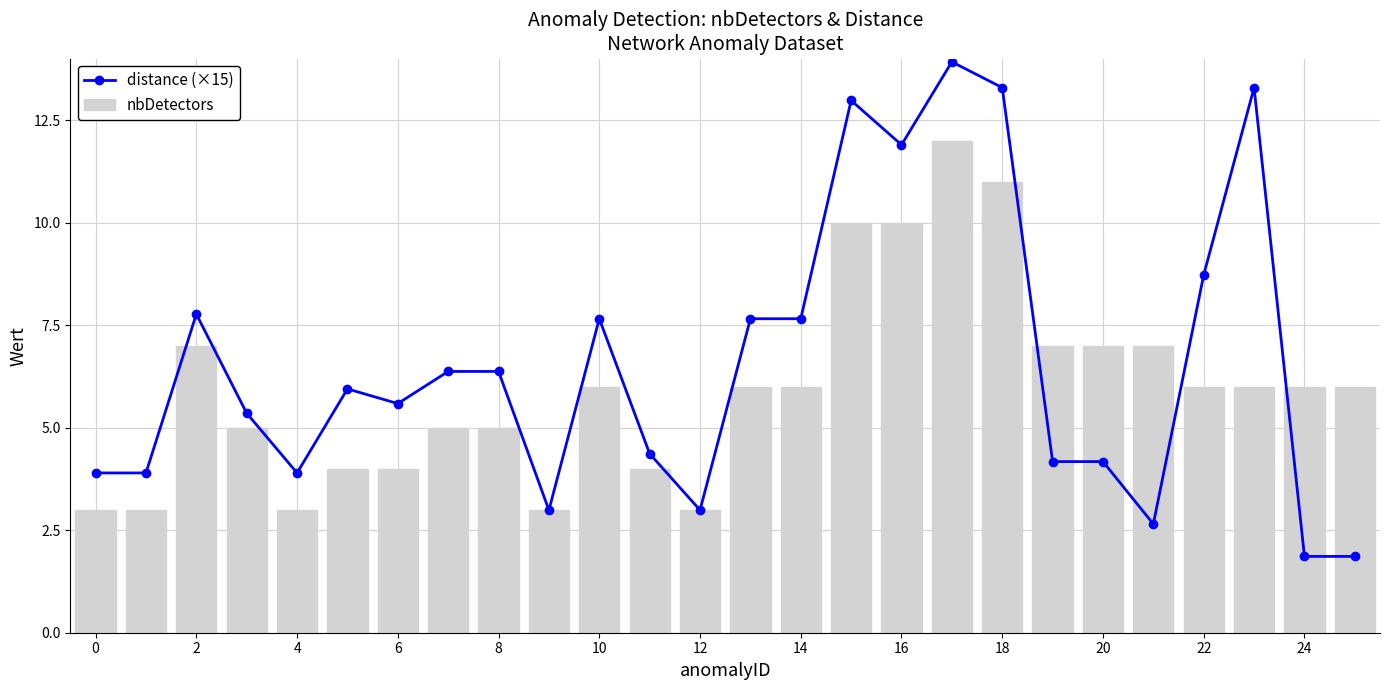

What is the label of the 3rd bar from the right?

23